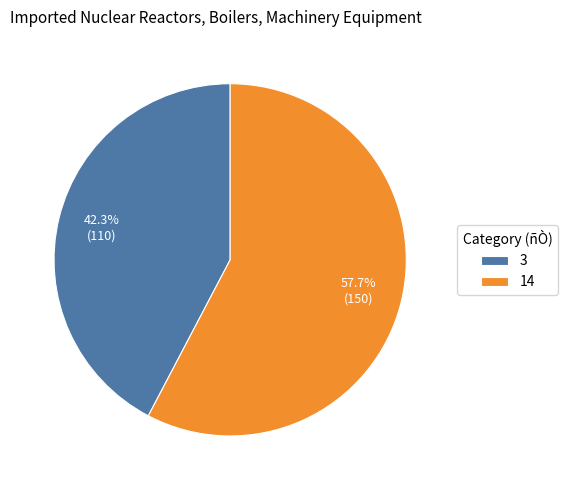

Which slice represents more than half of the pie?

14